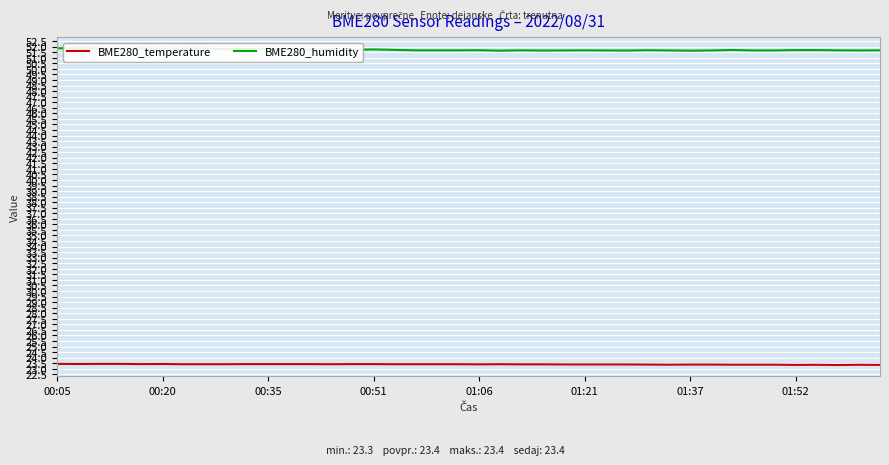

What is the smallest value displayed?

23.3